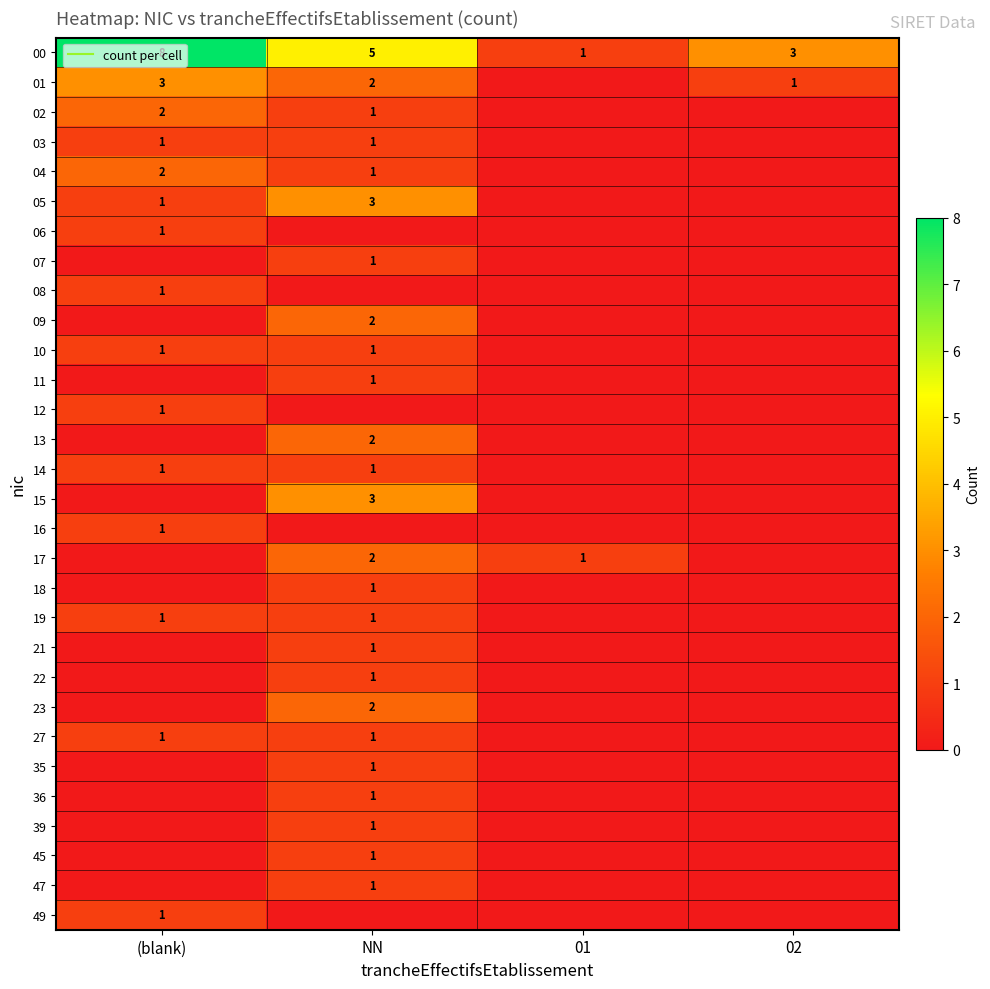

Which series has the largest total across all categories?

00